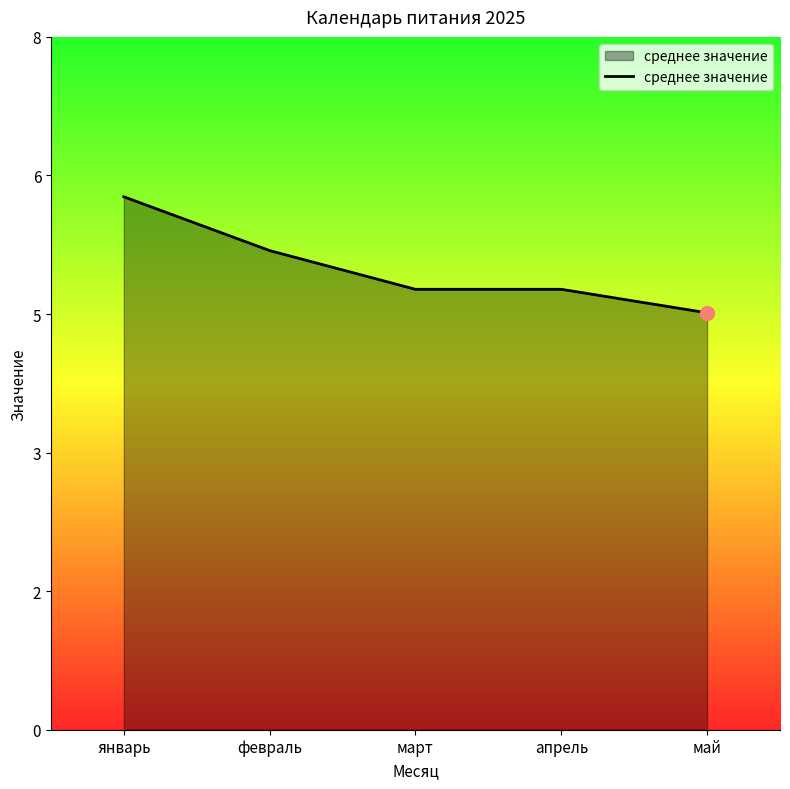

Is this an area chart (filled region under the line)?

Yes